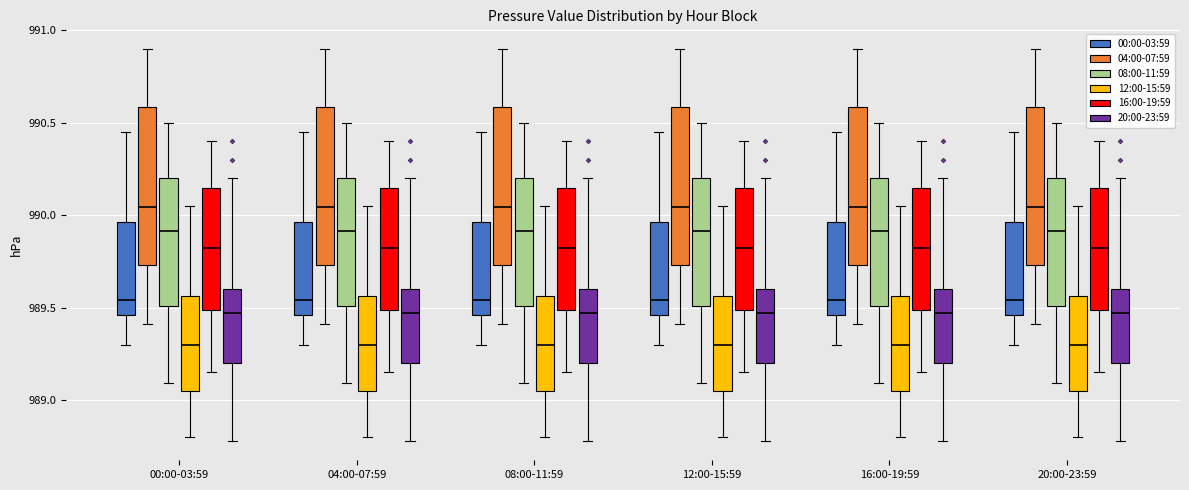

Reading left to right, transcribe this box plot: for each box, give where its median line is, the range the box spans, and where its two whiskers end, as read against the y-axis. The values are not printed on the chart, so give them approximately, as read against the axis.

00:00-03:59 (00:00-03:59): median 989.55, box 989.45 to 989.95, whiskers 989.30 to 990.45
00:00-03:59 (04:00-07:59): median 990.05, box 989.75 to 990.60, whiskers 989.40 to 990.90
00:00-03:59 (08:00-11:59): median 989.90, box 989.50 to 990.20, whiskers 989.10 to 990.50
00:00-03:59 (12:00-15:59): median 989.30, box 989.05 to 989.55, whiskers 988.80 to 990.05
00:00-03:59 (16:00-19:59): median 989.85, box 989.50 to 990.15, whiskers 989.15 to 990.40
00:00-03:59 (20:00-23:59): median 989.45, box 989.20 to 989.60, whiskers 988.80 to 990.20
04:00-07:59 (00:00-03:59): median 989.55, box 989.45 to 989.95, whiskers 989.30 to 990.45
04:00-07:59 (04:00-07:59): median 990.05, box 989.75 to 990.60, whiskers 989.40 to 990.90
04:00-07:59 (08:00-11:59): median 989.90, box 989.50 to 990.20, whiskers 989.10 to 990.50
04:00-07:59 (12:00-15:59): median 989.30, box 989.05 to 989.55, whiskers 988.80 to 990.05
04:00-07:59 (16:00-19:59): median 989.85, box 989.50 to 990.15, whiskers 989.15 to 990.40
04:00-07:59 (20:00-23:59): median 989.45, box 989.20 to 989.60, whiskers 988.80 to 990.20
08:00-11:59 (00:00-03:59): median 989.55, box 989.45 to 989.95, whiskers 989.30 to 990.45
08:00-11:59 (04:00-07:59): median 990.05, box 989.75 to 990.60, whiskers 989.40 to 990.90
08:00-11:59 (08:00-11:59): median 989.90, box 989.50 to 990.20, whiskers 989.10 to 990.50
08:00-11:59 (12:00-15:59): median 989.30, box 989.05 to 989.55, whiskers 988.80 to 990.05
08:00-11:59 (16:00-19:59): median 989.85, box 989.50 to 990.15, whiskers 989.15 to 990.40
08:00-11:59 (20:00-23:59): median 989.45, box 989.20 to 989.60, whiskers 988.80 to 990.20
12:00-15:59 (00:00-03:59): median 989.55, box 989.45 to 989.95, whiskers 989.30 to 990.45
12:00-15:59 (04:00-07:59): median 990.05, box 989.75 to 990.60, whiskers 989.40 to 990.90
12:00-15:59 (08:00-11:59): median 989.90, box 989.50 to 990.20, whiskers 989.10 to 990.50
12:00-15:59 (12:00-15:59): median 989.30, box 989.05 to 989.55, whiskers 988.80 to 990.05
12:00-15:59 (16:00-19:59): median 989.85, box 989.50 to 990.15, whiskers 989.15 to 990.40
12:00-15:59 (20:00-23:59): median 989.45, box 989.20 to 989.60, whiskers 988.80 to 990.20
16:00-19:59 (00:00-03:59): median 989.55, box 989.45 to 989.95, whiskers 989.30 to 990.45
16:00-19:59 (04:00-07:59): median 990.05, box 989.75 to 990.60, whiskers 989.40 to 990.90
16:00-19:59 (08:00-11:59): median 989.90, box 989.50 to 990.20, whiskers 989.10 to 990.50
16:00-19:59 (12:00-15:59): median 989.30, box 989.05 to 989.55, whiskers 988.80 to 990.05
16:00-19:59 (16:00-19:59): median 989.85, box 989.50 to 990.15, whiskers 989.15 to 990.40
16:00-19:59 (20:00-23:59): median 989.45, box 989.20 to 989.60, whiskers 988.80 to 990.20
20:00-23:59 (00:00-03:59): median 989.55, box 989.45 to 989.95, whiskers 989.30 to 990.45
20:00-23:59 (04:00-07:59): median 990.05, box 989.75 to 990.60, whiskers 989.40 to 990.90
20:00-23:59 (08:00-11:59): median 989.90, box 989.50 to 990.20, whiskers 989.10 to 990.50
20:00-23:59 (12:00-15:59): median 989.30, box 989.05 to 989.55, whiskers 988.80 to 990.05
20:00-23:59 (16:00-19:59): median 989.85, box 989.50 to 990.15, whiskers 989.15 to 990.40
20:00-23:59 (20:00-23:59): median 989.45, box 989.20 to 989.60, whiskers 988.80 to 990.20